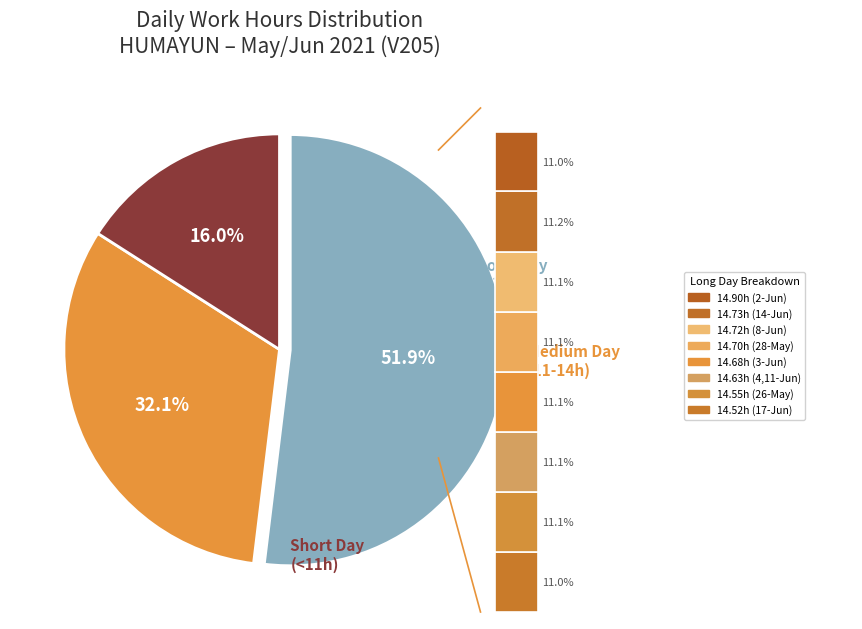

The 30-Sun slice represents 10% of the pie. True or false?

False